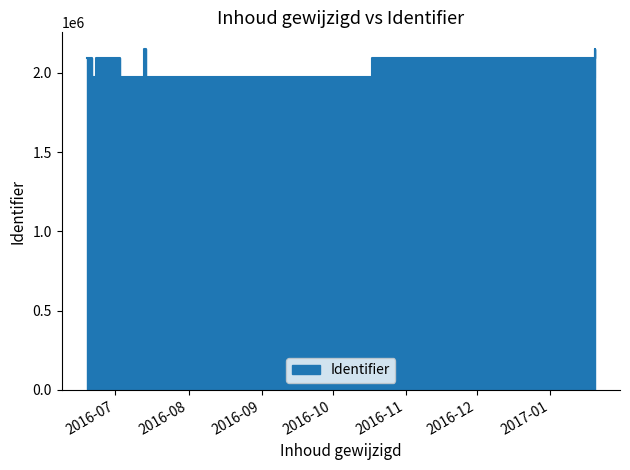

Rank the categories by value from lowest to highest.

2016-07-13, 2016-07-13, 2016-07-13, 2016-06-23, 2016-07-15, 2017-01-20, 2017-01-20, 2016-06-19, 2016-06-23, 2017-01-20, 2017-01-20, 2016-07-13, 2017-01-20